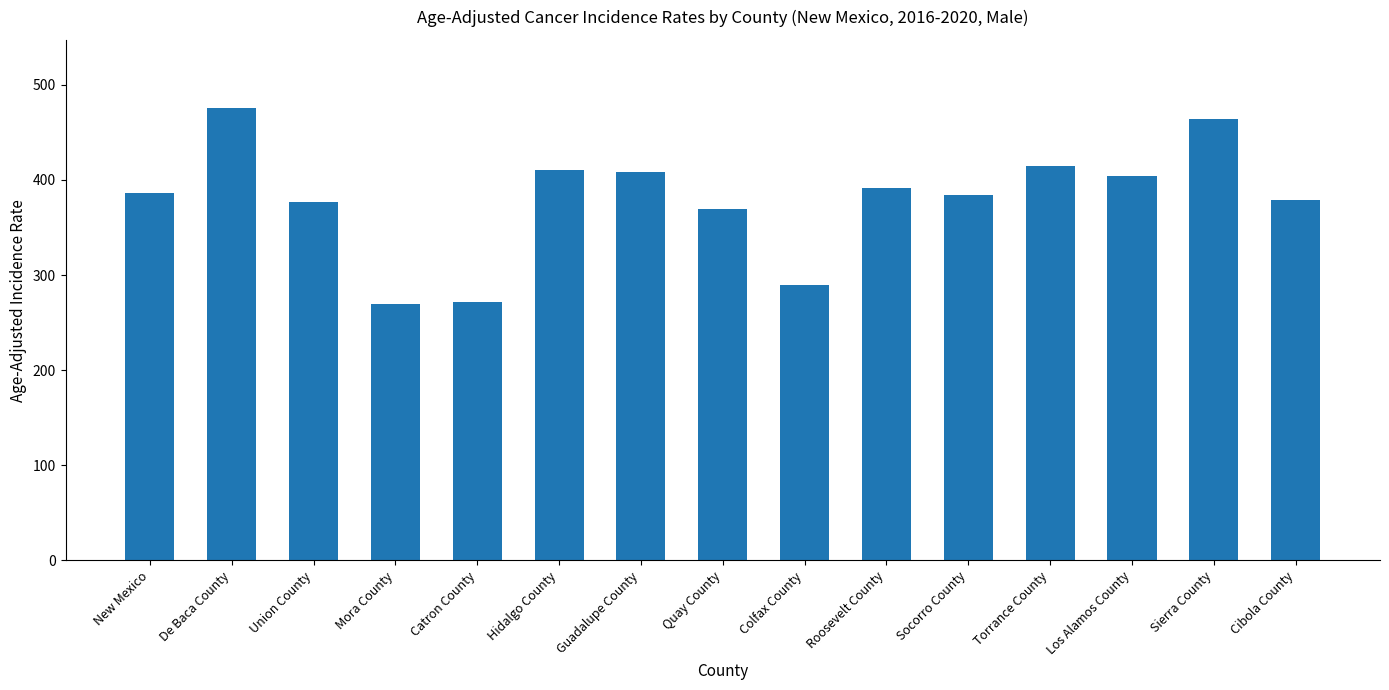

Read the value at Catron County.

271.2